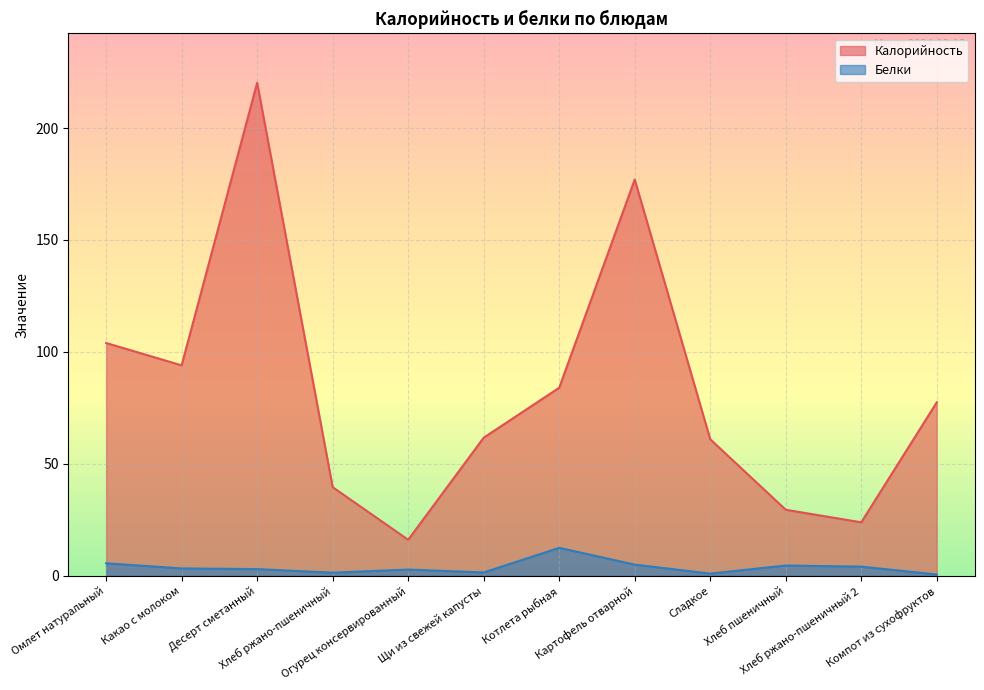

What is the label of the 5th point from the left?

Огурец консервированный